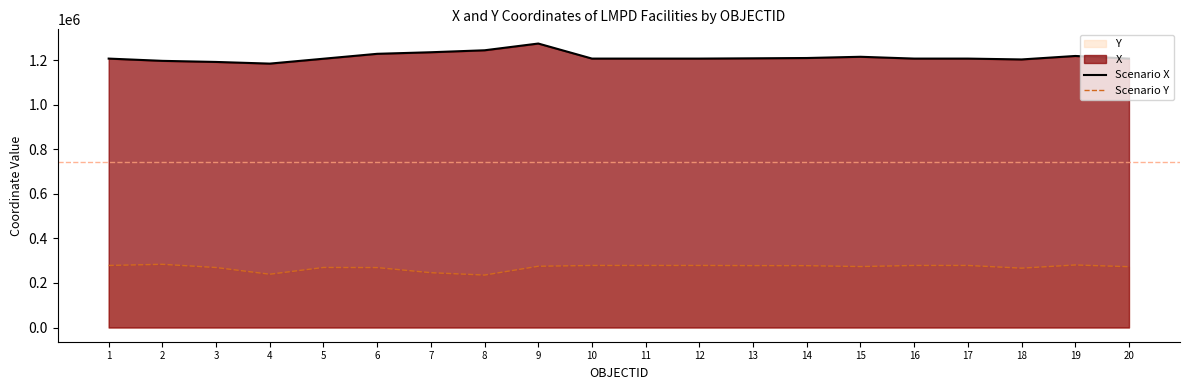

In Scenario X, how many points are higher than both neighbors (excluding endpoints)?

3